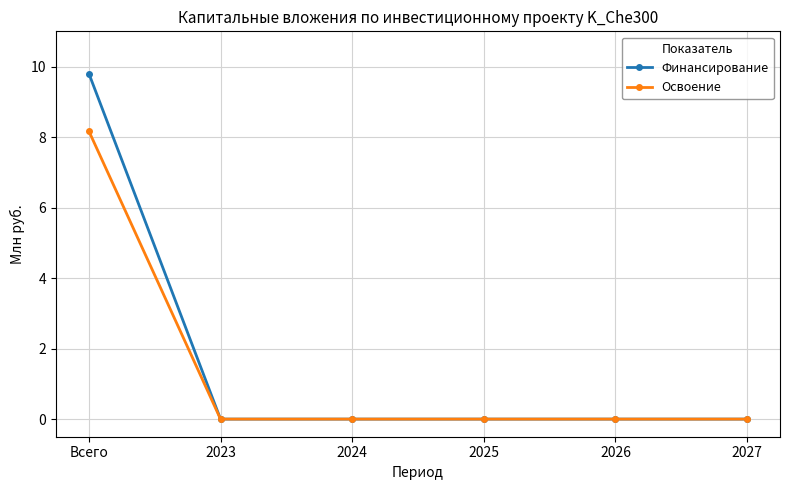

True or false: Финансирование has a value of 0.0 at 2026.

True